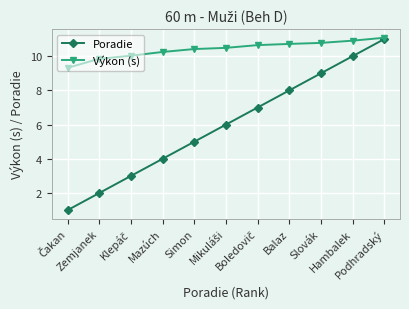

Count the Poradie values in the range 3 to 9.

7